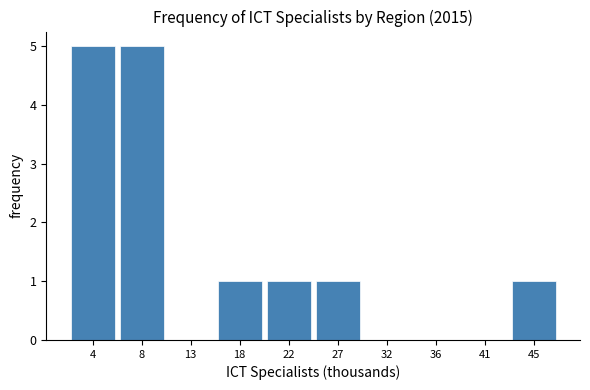

Reading left to right, extract all data points from this chart.

4=5	8=5	13=0	18=1	22=1	27=1	32=0	36=0	41=0	45=1